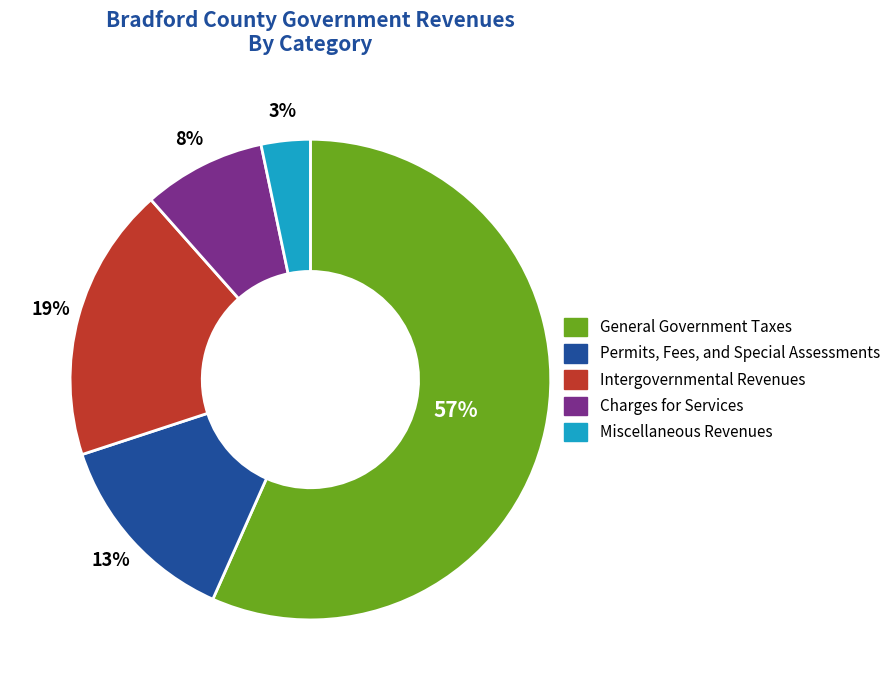

Is it true that General Government Taxes is 57% of the pie?

True